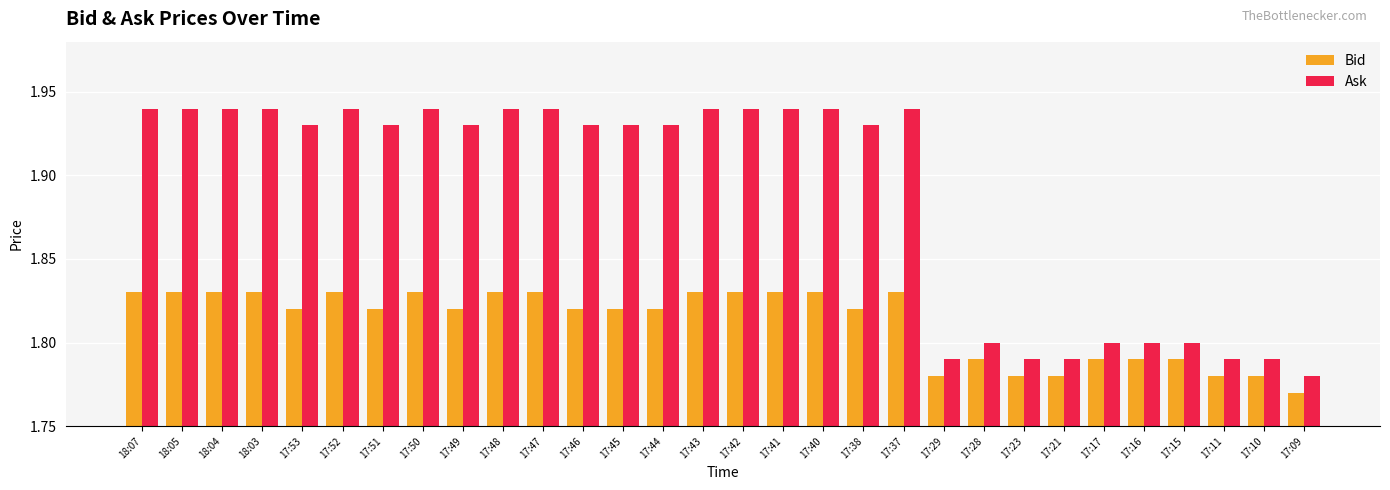

Which series has the largest total across all categories?

Ask